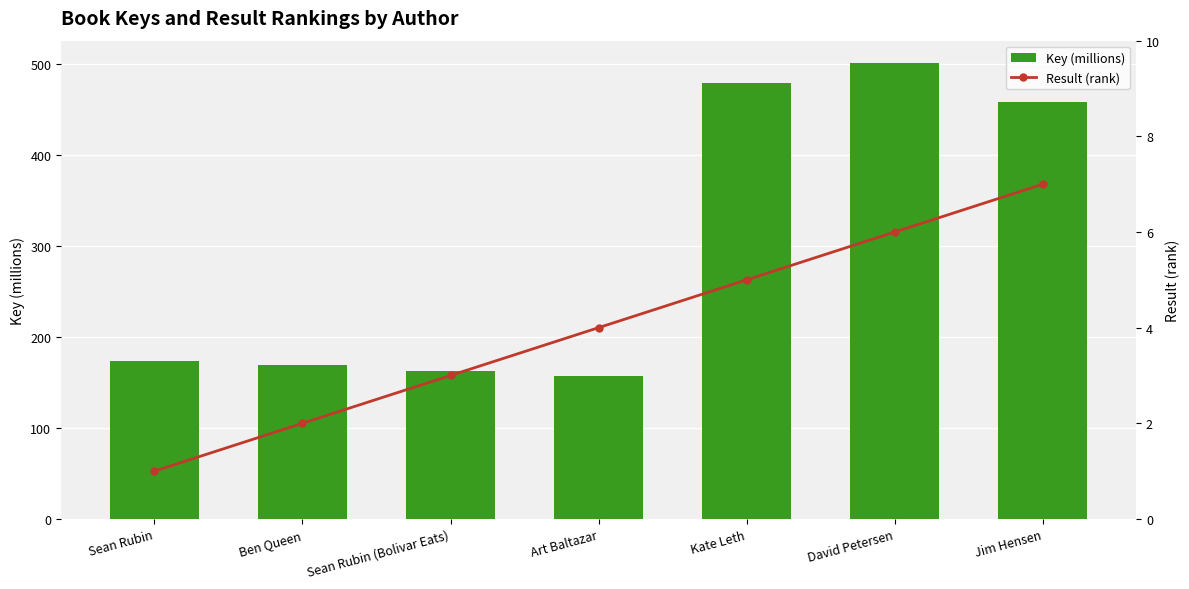

What position from the left is Sean Rubin (Bolivar Eats)?

3